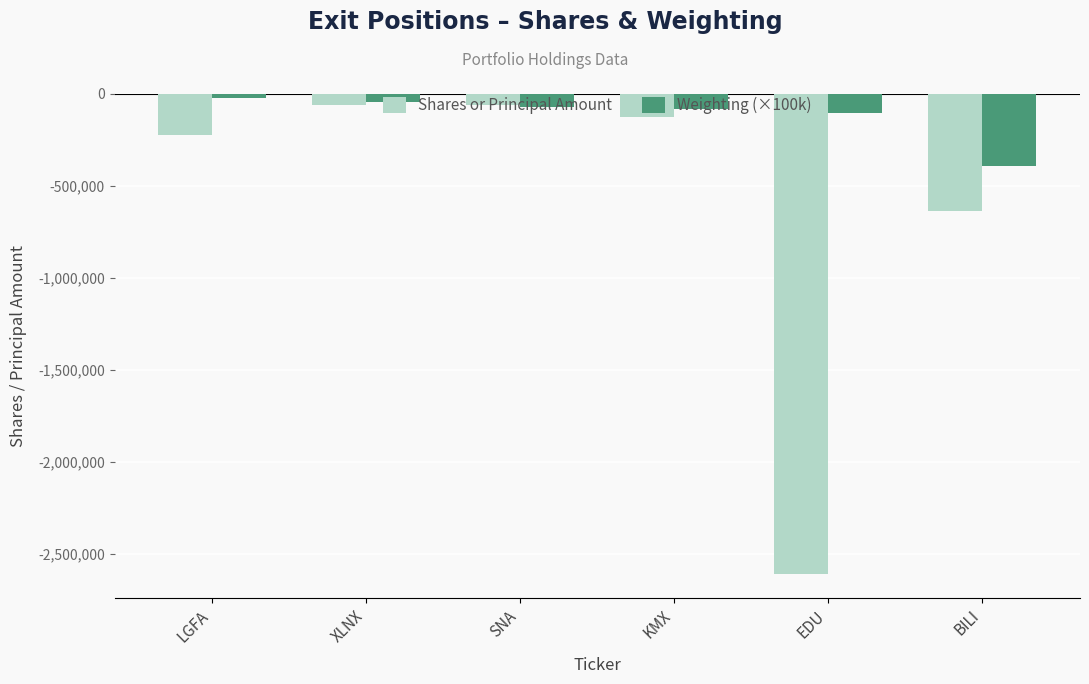

What is the minimum value shown in the chart?

-2608000